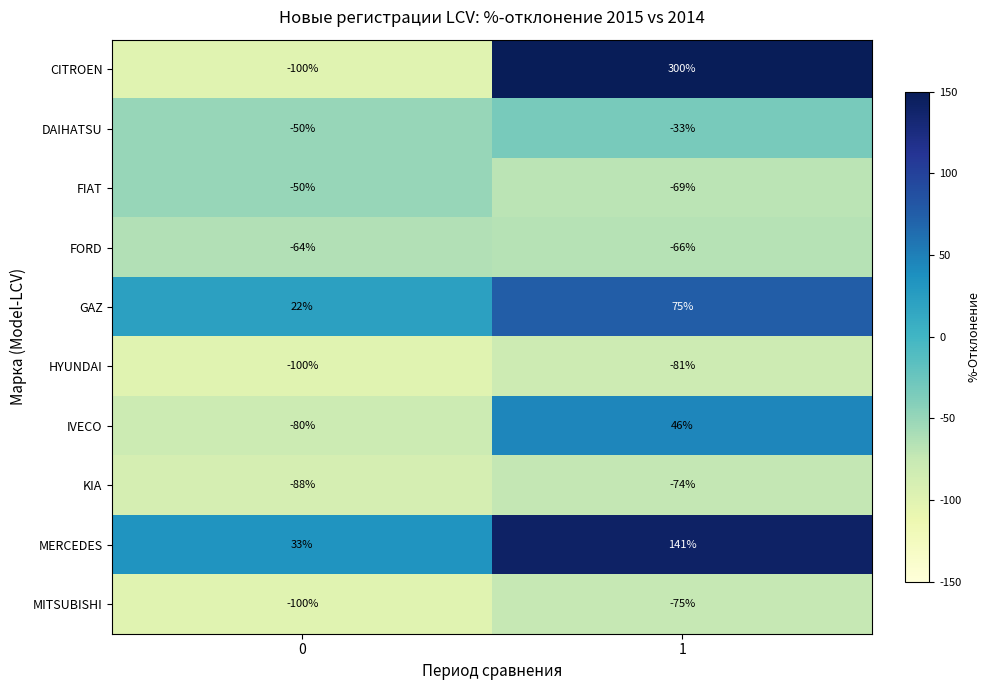

True or false: KIA has a value of -36 at 1.

False